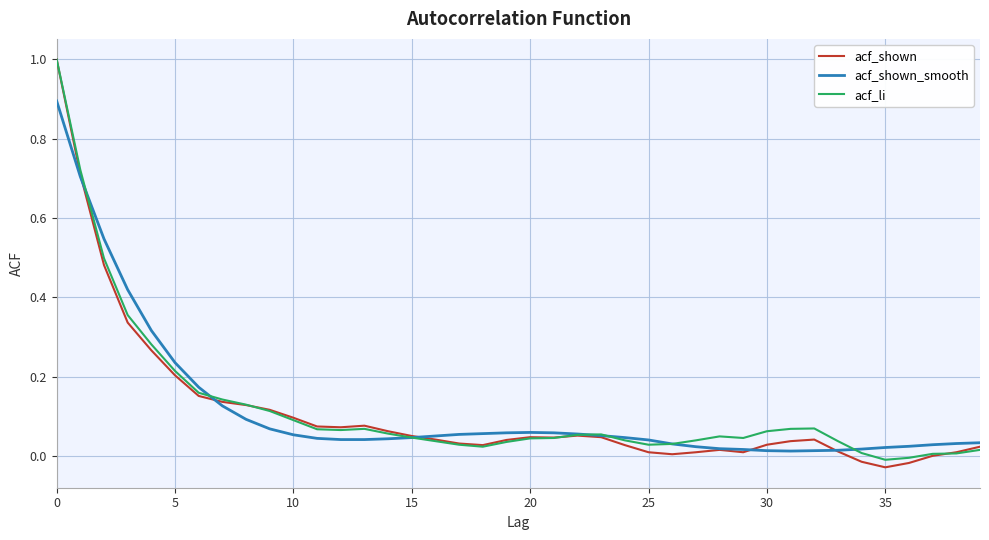

What is the highest value of the acf_shown series?

1.0